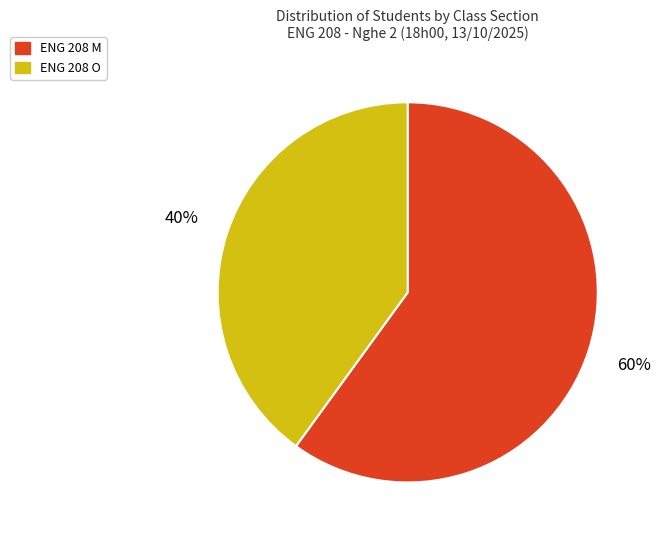

To the nearest percent, what portion does ENG 208 O represent?

40%